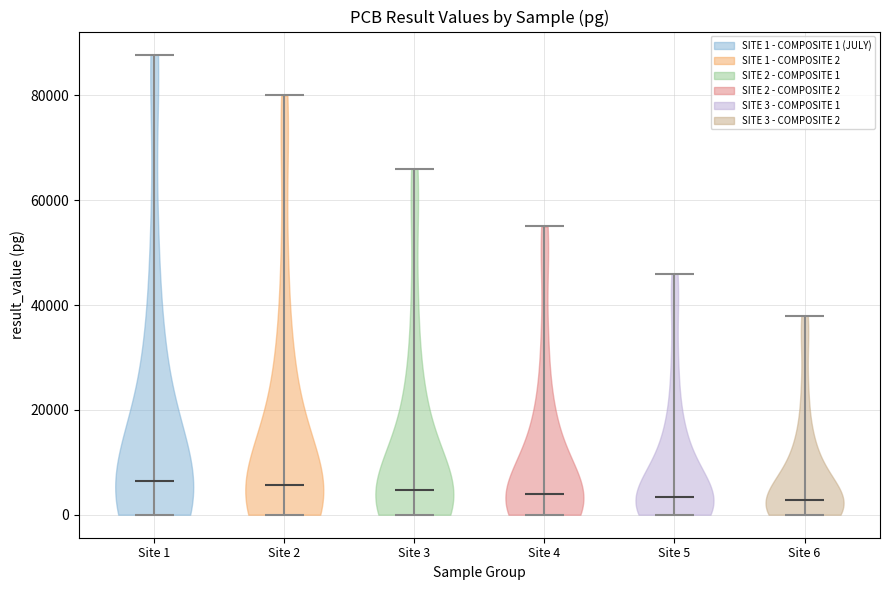

Reading left to right, read every violin against the y-axis: where its median line is, and the lowest and highest points it reaches. The values are not printed on the chart, so give them approximately, as read against the axis.

Site 1: median line 6000, lowest point 0, highest point 88000
Site 2: median line 6000, lowest point 0, highest point 80000
Site 3: median line 4000, lowest point 0, highest point 66000
Site 4: median line 4000, lowest point 0, highest point 56000
Site 5: median line 4000, lowest point 0, highest point 46000
Site 6: median line 2000, lowest point 0, highest point 38000